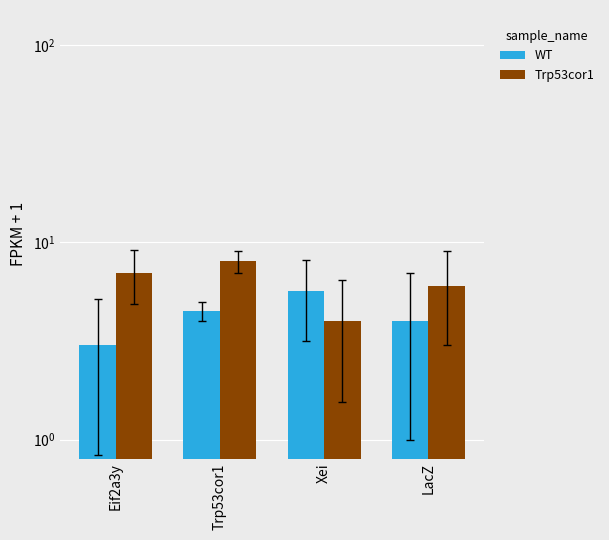

How many series are shown in this chart?

2